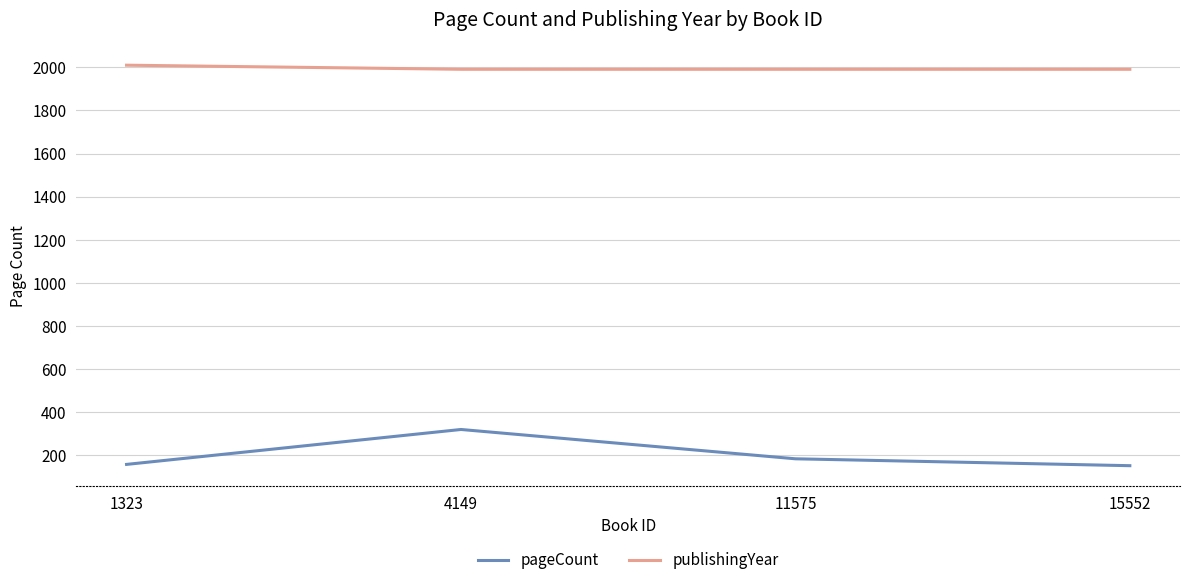

Where does the pageCount series first go above 184?

4149